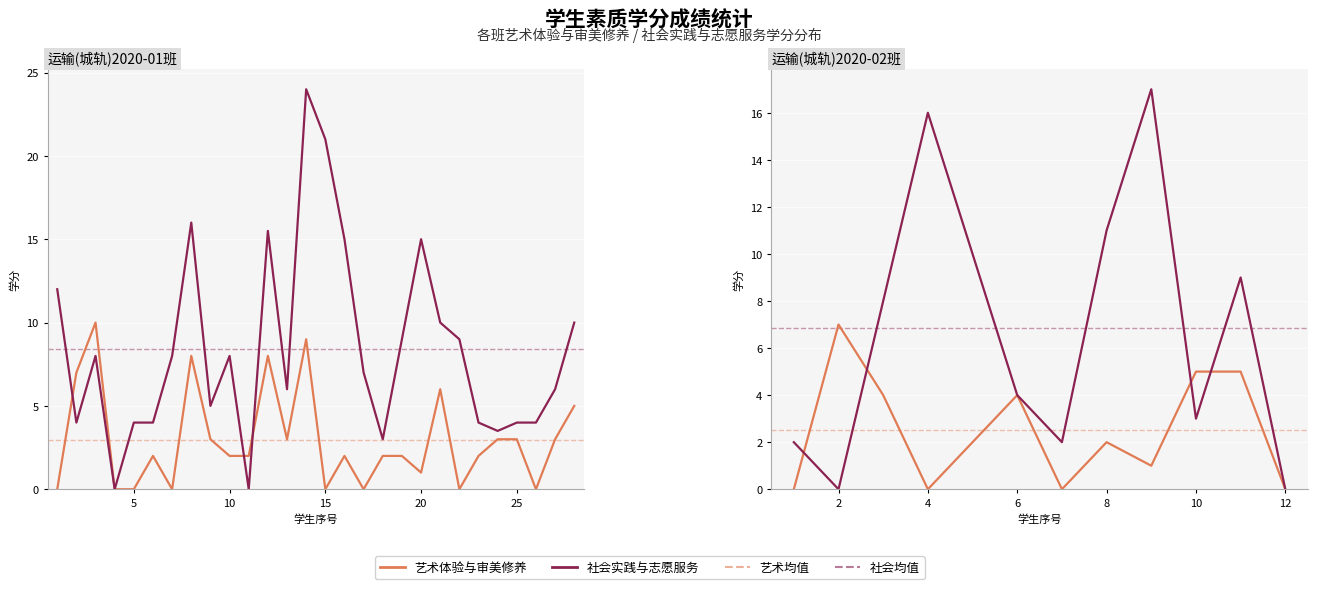

How many times do 社会实践与志愿服务 and 艺术体验与审美修养 cross each other?

4